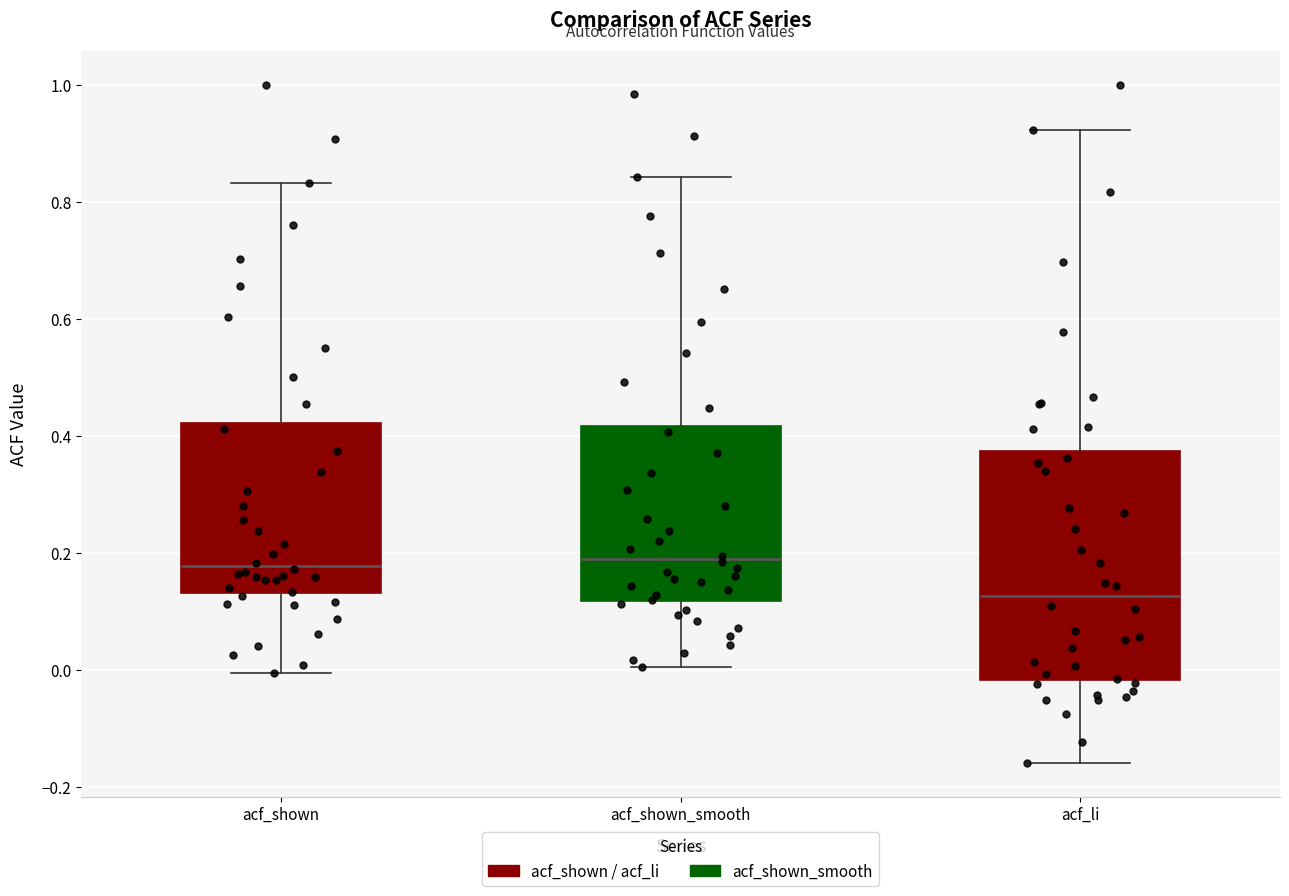

Reading left to right, transcribe this box plot: for each box, give where its median line is, the range the box spans, and where its two whiskers end, as read against the y-axis. The values are not printed on the chart, so give them approximately, as read against the axis.

acf_shown: median 0.18, box 0.14 to 0.42, whiskers 0.00 to 0.84
acf_shown_smooth: median 0.18, box 0.12 to 0.42, whiskers 0.00 to 0.84
acf_li: median 0.12, box -0.02 to 0.38, whiskers -0.16 to 0.92